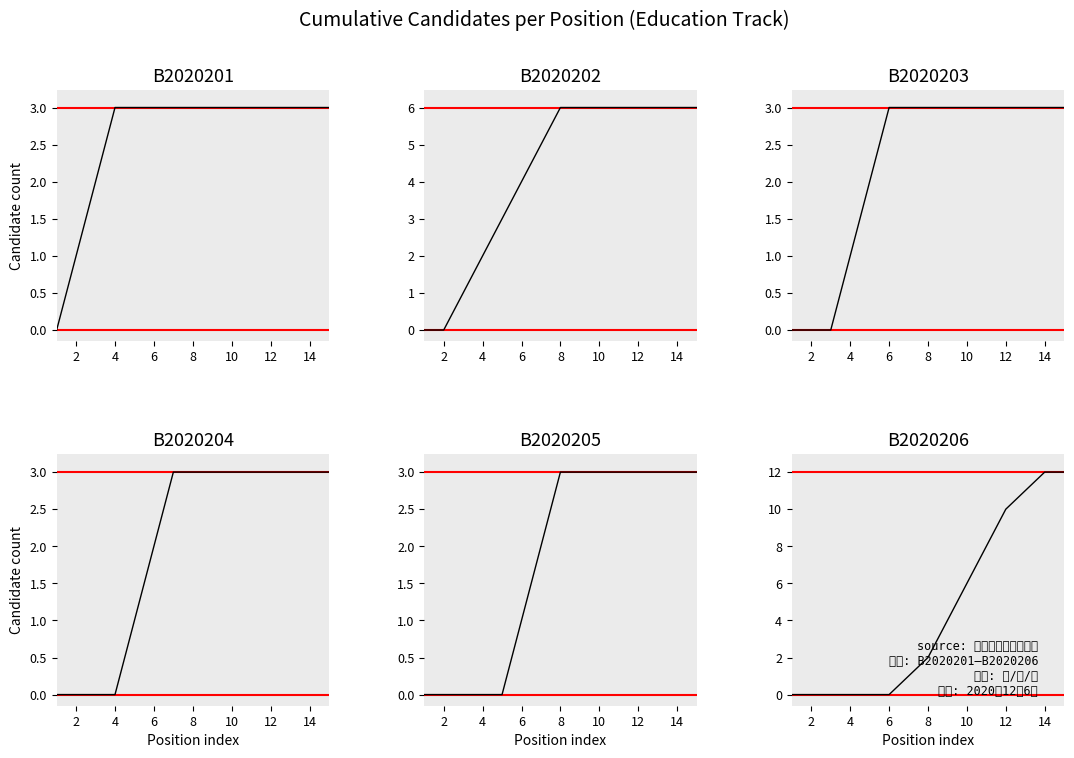

True or false: B2020204 and B2020201 intersect in this chart.

False